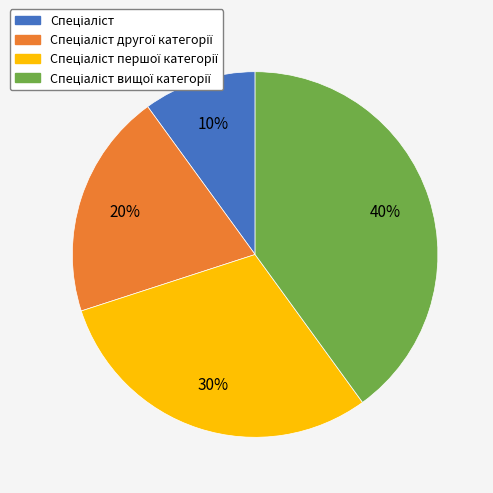

Is there any slice that represents more than half of the pie?

No